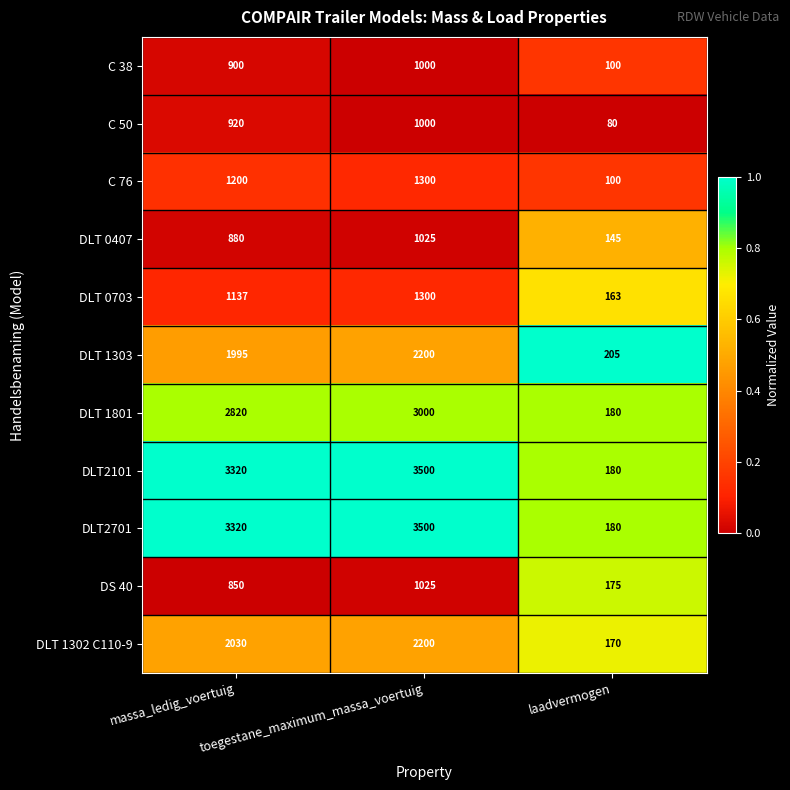

What is the greatest value displayed?

3500